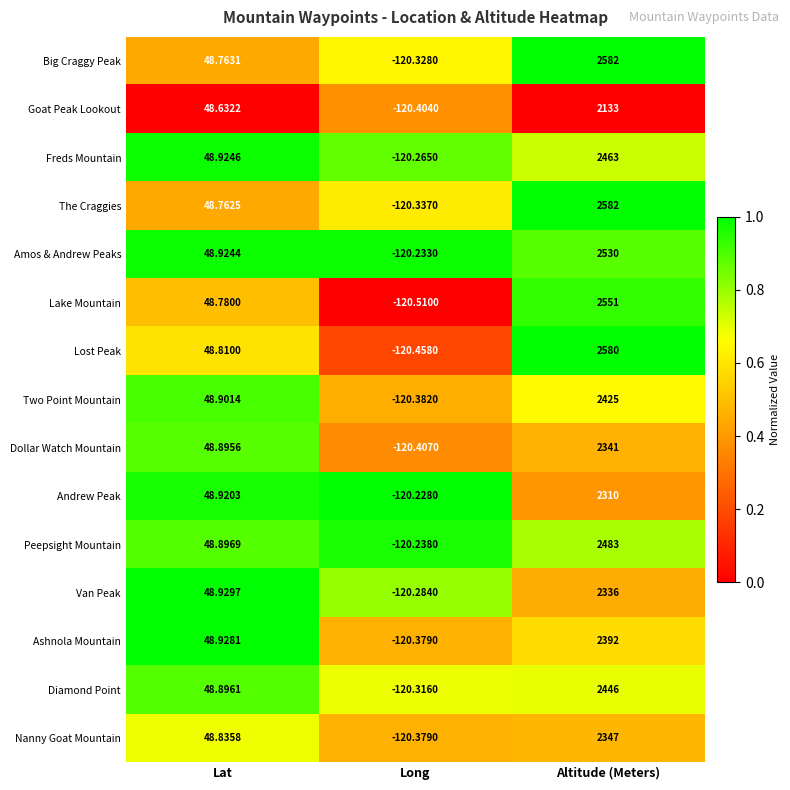

Rank the series at Lat from highest to lowest value.

Van Peak, Ashnola Mountain, Freds Mountain, Amos & Andrew Peaks, Andrew Peak, Two Point Mountain, Peepsight Mountain, Diamond Point, Dollar Watch Mountain, Nanny Goat Mountain, Lost Peak, Lake Mountain, Big Craggy Peak, The Craggies, Goat Peak Lookout